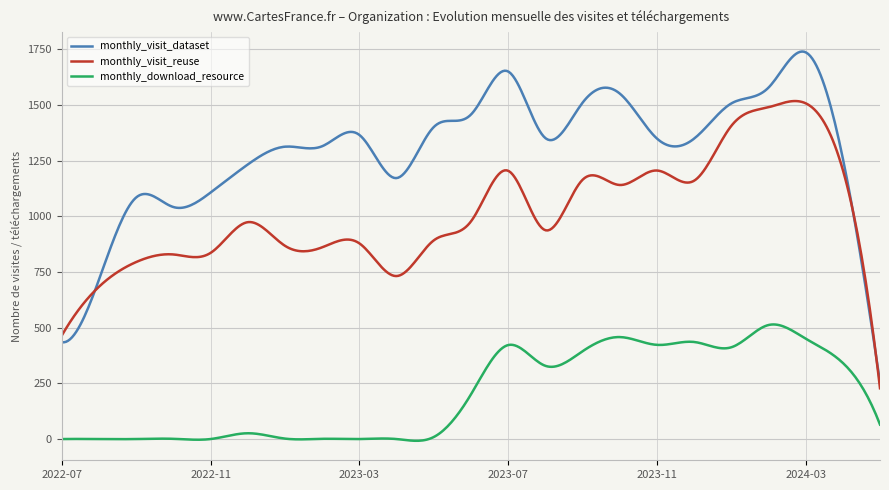

What is the difference between the second highest and minimum values in the monthly_visit_reuse series?

1289.9